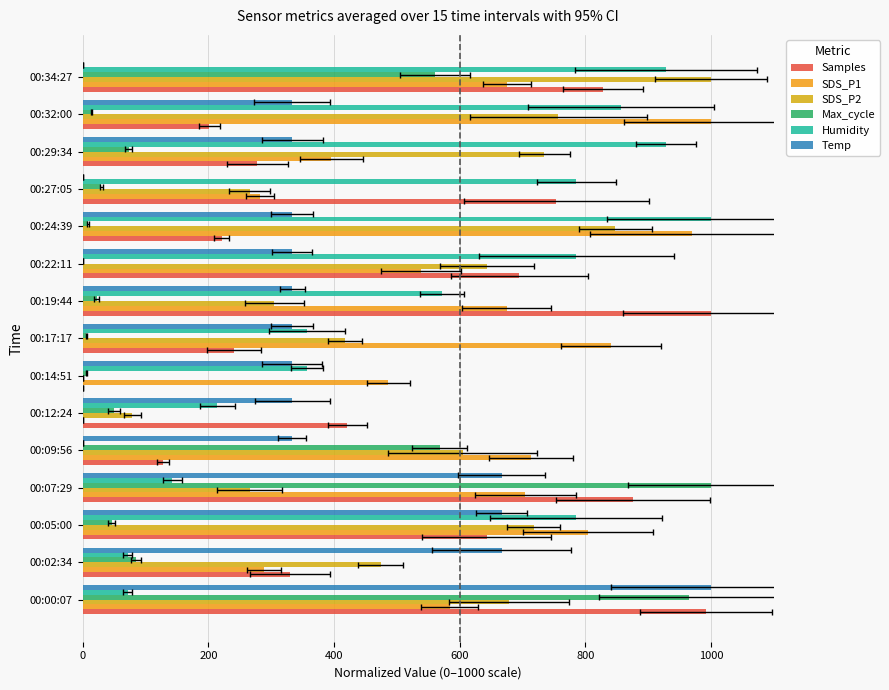

Reading left to right, extract all data points from this chart.

Samples: 992.4	330.0	643.2	875.5	128.0	421.2	0.0	240.5	1000.0	695.2	221.3	754.0	277.8	201.8	828.5
SDS_P1: 584.1	288.6	804.5	704.5	713.6	0.0	486.4	840.9	675.0	538.6	970.5	281.8	395.5	1000.0	675.0
SDS_P2: 678.0	474.6	717.5	265.5	604.5	79.1	0.0	418.1	305.1	644.1	847.5	265.5	734.5	757.1	1000.0
Max_cycle: 965.6	85.2	46.3	1000.0	568.0	49.3	6.0	6.0	22.4	0.0	9.0	29.9	73.2	13.5	560.5
Humidity: 71.4	71.4	785.7	142.9	0.0	214.3	357.1	357.1	571.4	785.7	1000.0	785.7	928.6	857.1	928.6
Temp: 1000.0	666.7	666.7	666.7	333.3	333.3	333.3	333.3	333.3	333.3	333.3	0.0	333.3	333.3	0.0